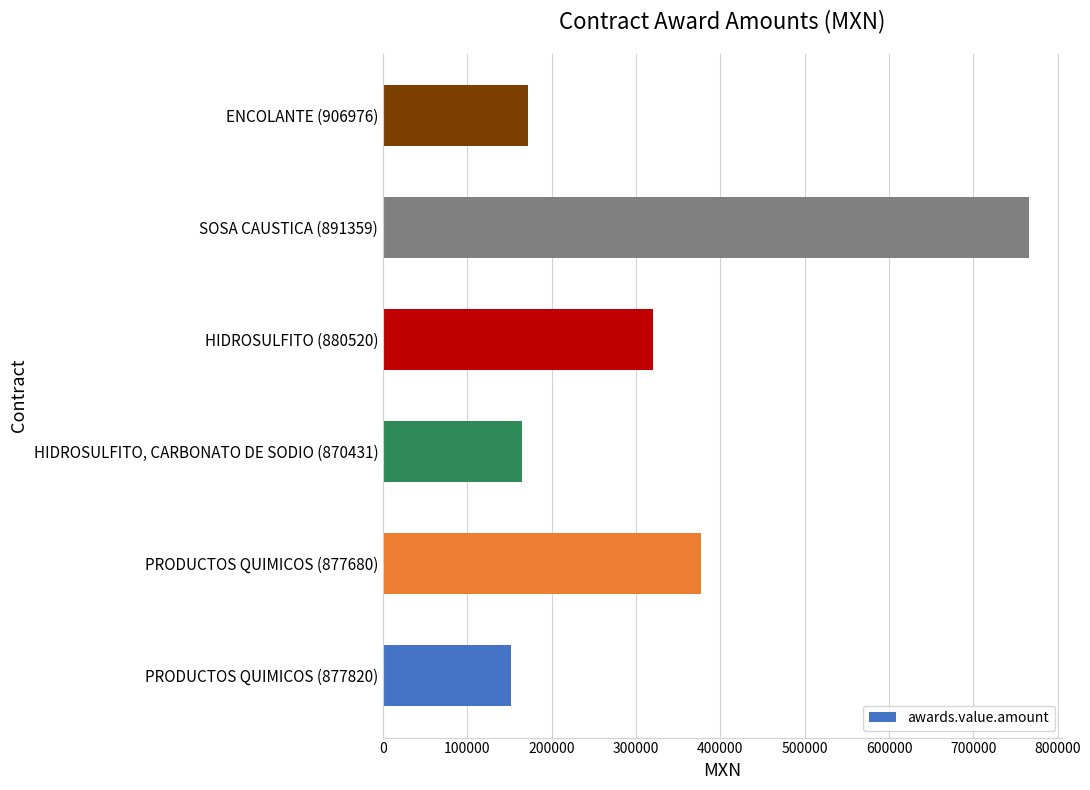

Reading bottom to top, transcribe all the data shown in this chart.

PRODUCTOS QUIMICOS (877820)=151306.4	PRODUCTOS QUIMICOS (877680)=377487.5	HIDROSULFITO, CARBONATO DE SODIO (870431)=164830.0	HIDROSULFITO (880520)=320000.0	SOSA CAUSTICA (891359)=766289.5	ENCOLANTE (906976)=172186.6